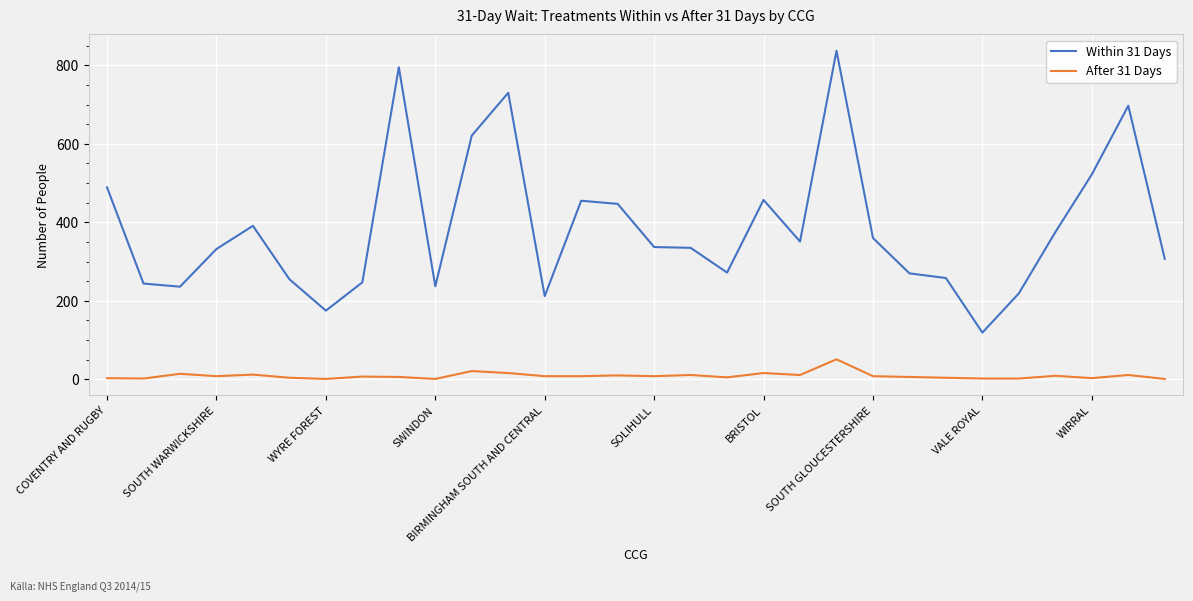

True or false: After 31 Days and Within 31 Days intersect in this chart.

False